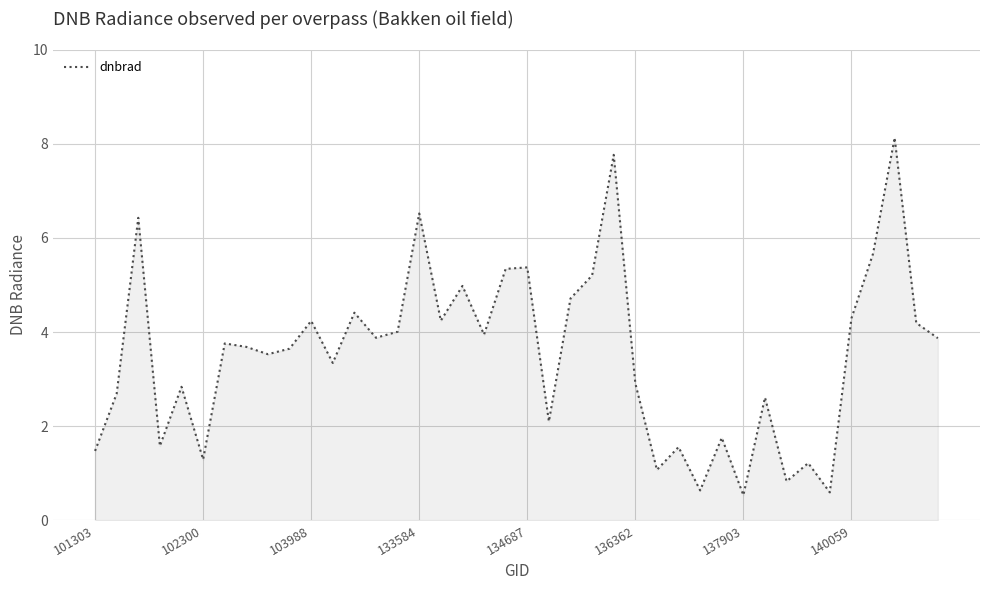

How many values are below 3?

16